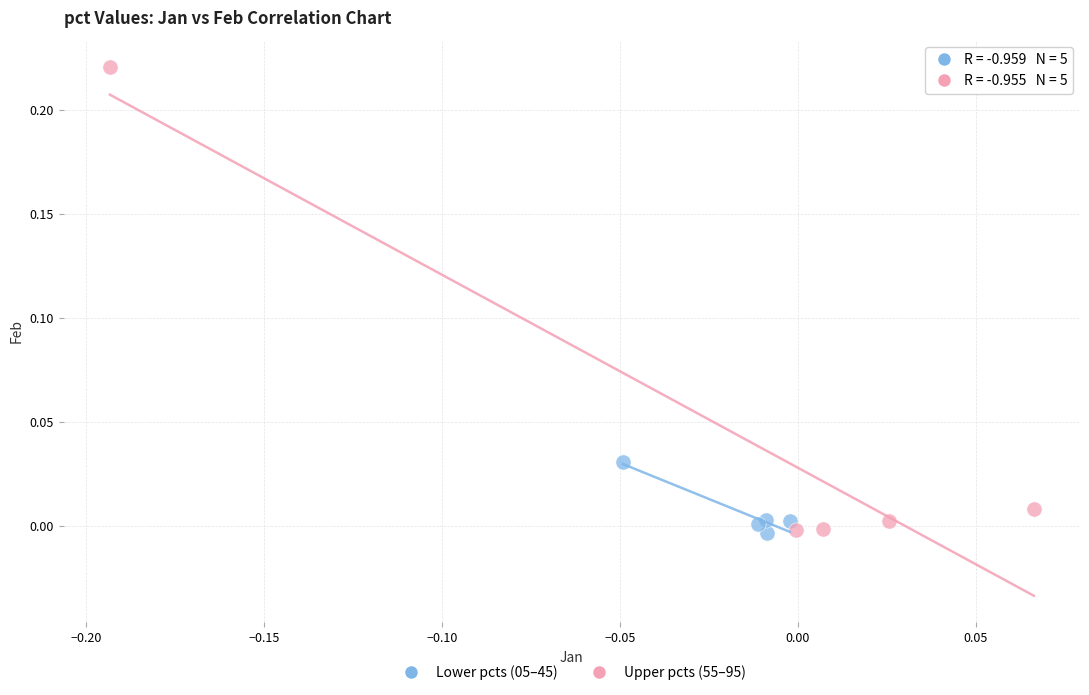

Which series reaches the maximum Y coordinate?

Upper pcts (55–95)